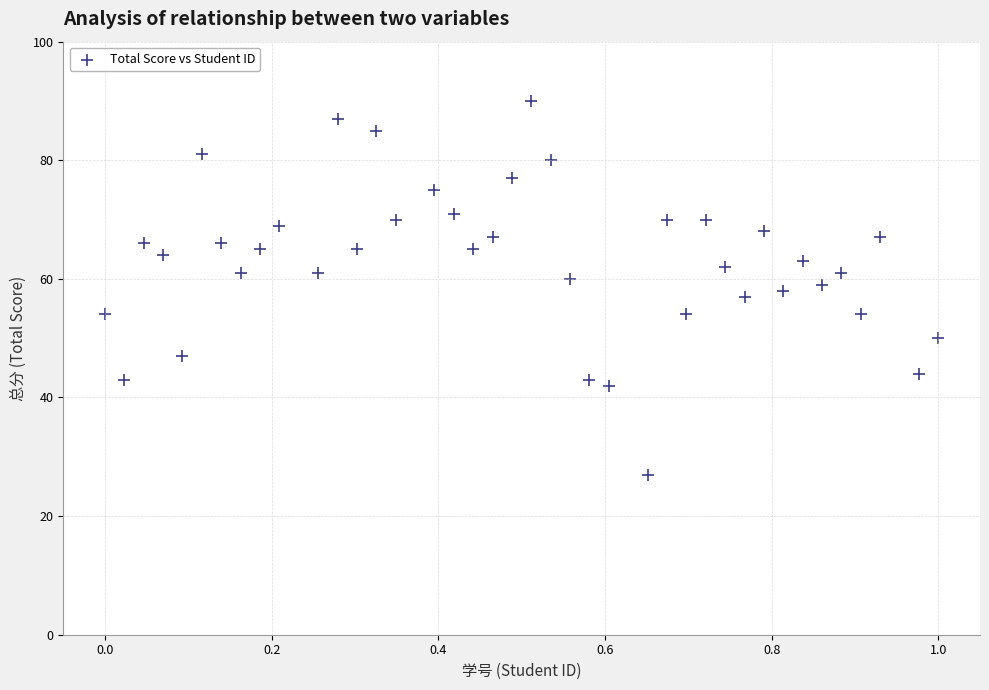

What is the range of Y values (max minus min)?

63